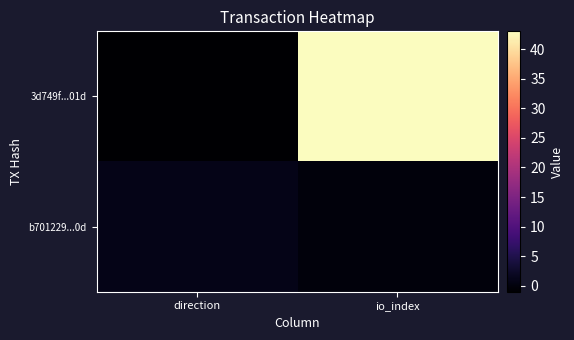

Reading left to right, transcribe all the data shown in this chart.

3d749f...01d: direction=-1	io_index=43
b701229...0d: direction=1	io_index=0